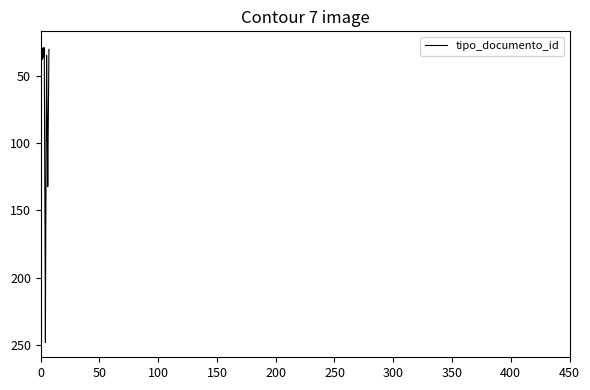

What is the maximum value shown in the chart?

248.3